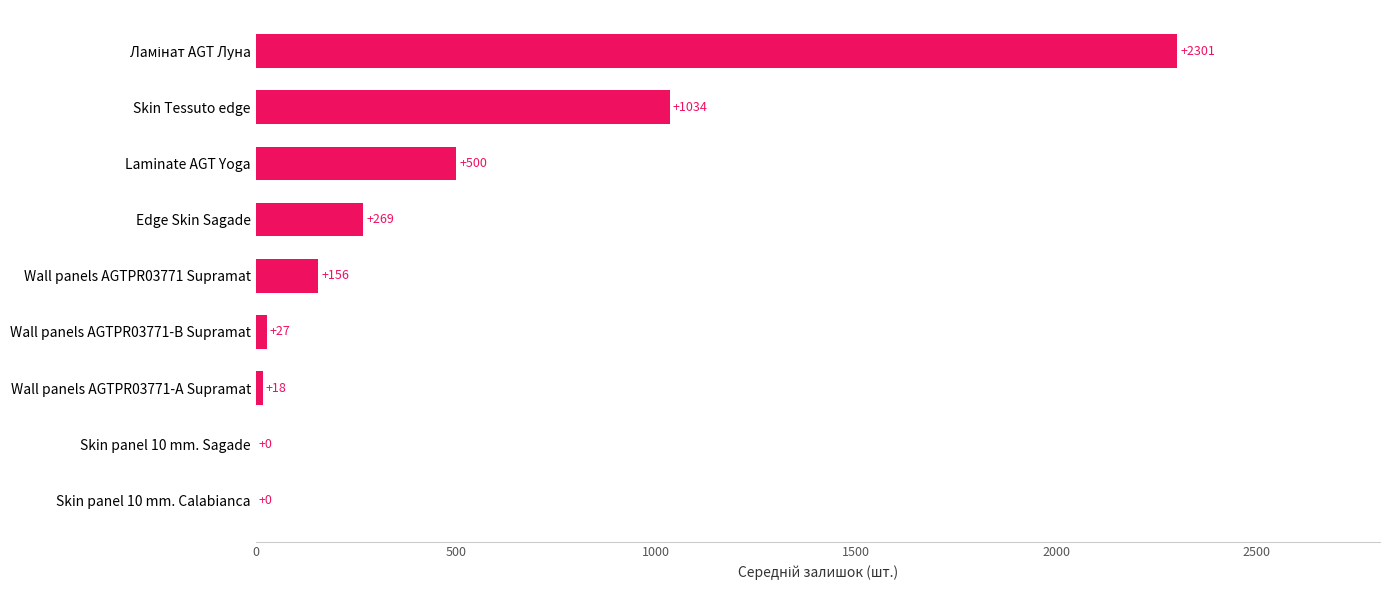

The value at Laminate AGT Yoga is 211.7. True or false?

False